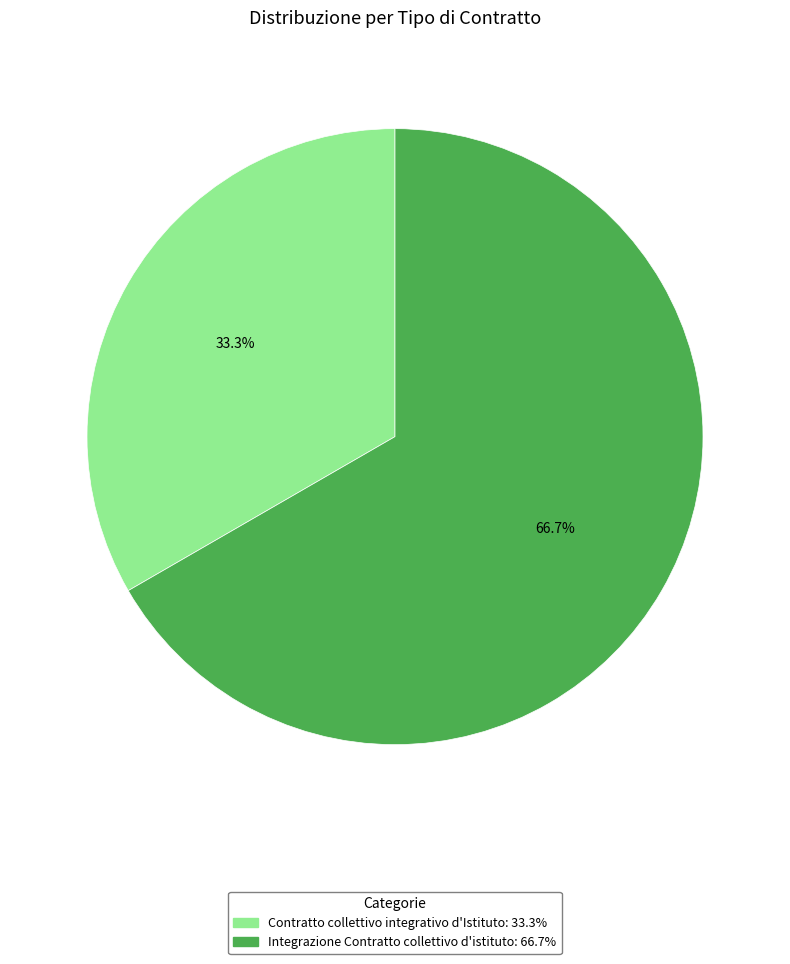

What is the majority slice?

Integrazione Contratto collettivo d'istituto